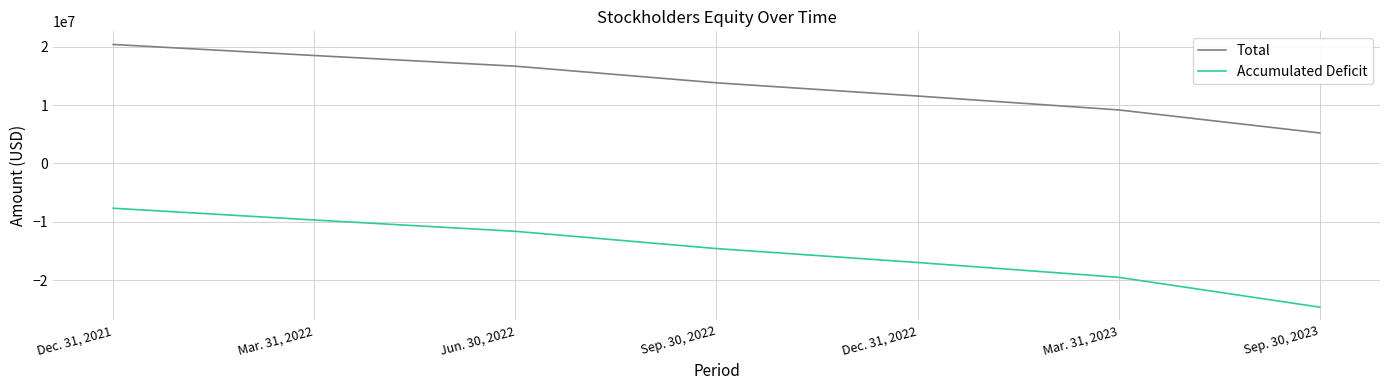

The Accumulated Deficit series shows -24662791 at Dec. 31, 2022. True or false?

False